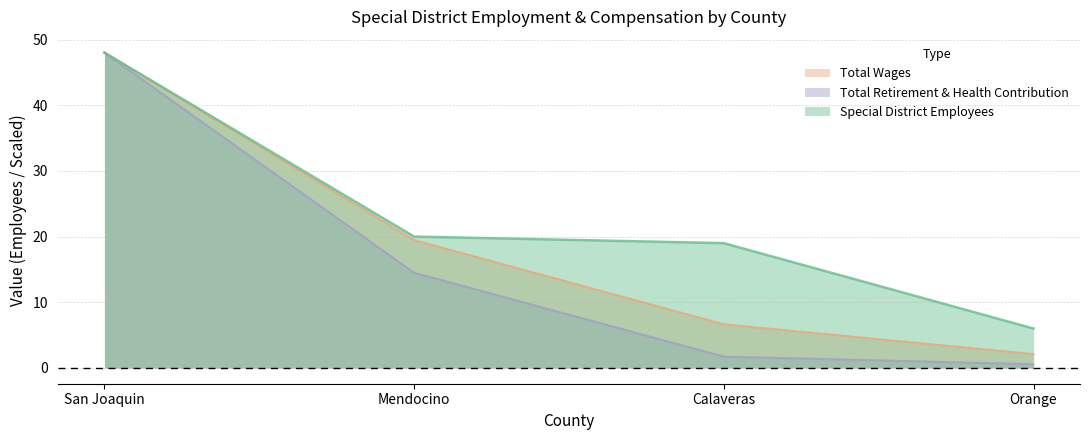

What is the label of the 1st point from the right?

Orange